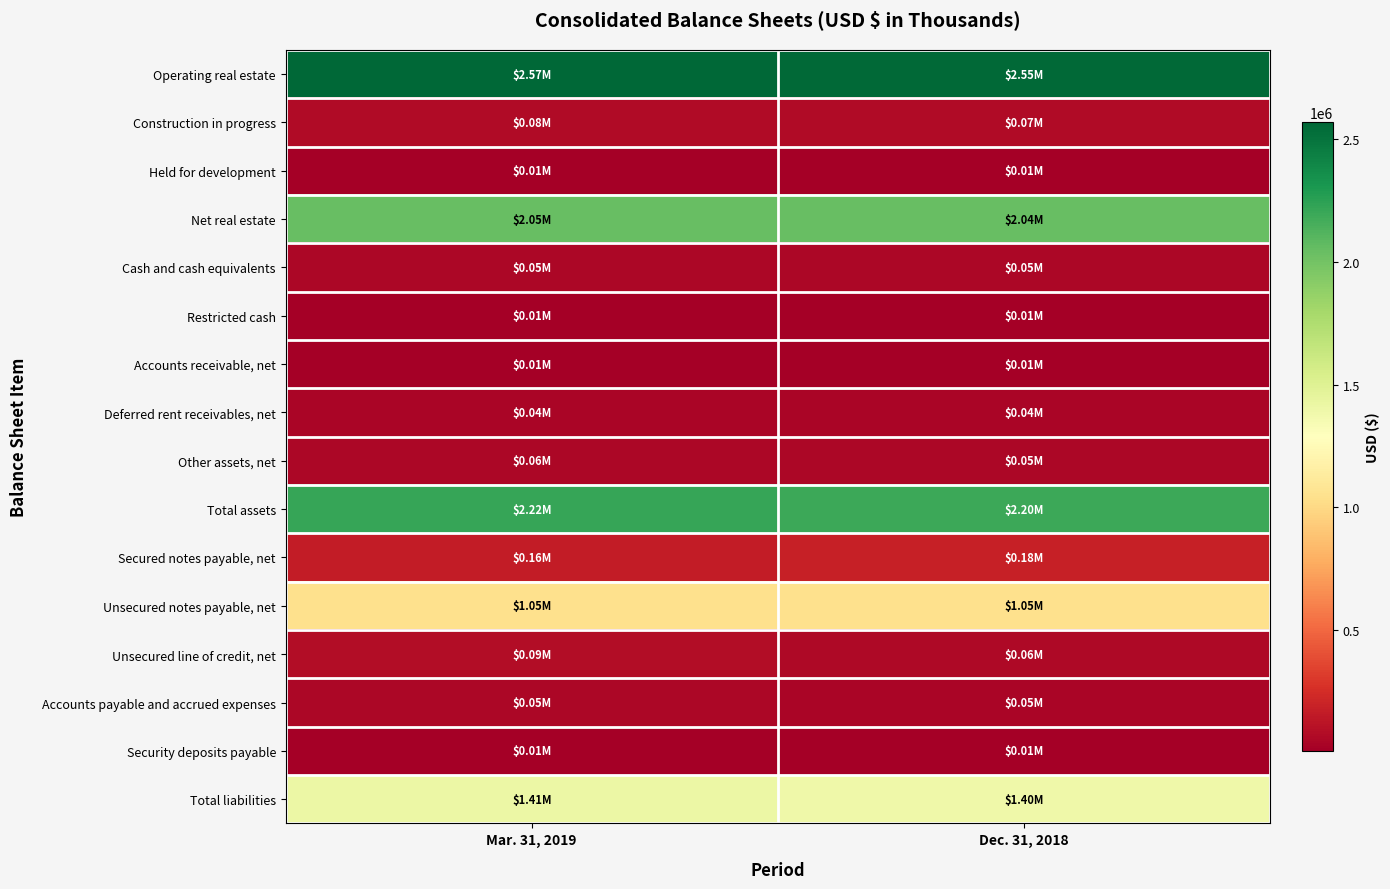

What is the minimum value shown in the chart?

7579